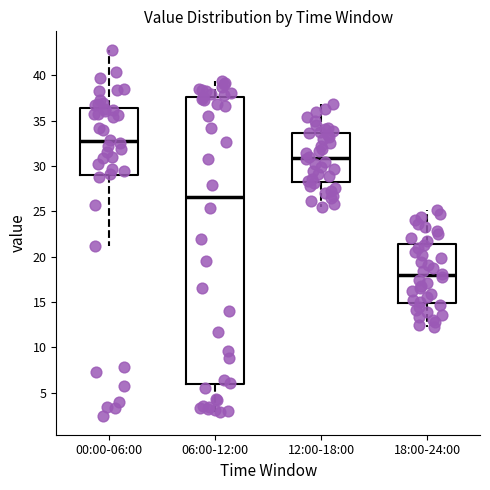

Reading left to right, transcribe this box plot: for each box, give where its median line is, the range the box spans, and where its two whiskers end, as read against the y-axis. The values are not printed on the chart, so give them approximately, as read against the axis.

00:00-06:00: median 32.5, box 29.0 to 36.5, whiskers 21.0 to 43.0
06:00-12:00: median 26.5, box 6.0 to 37.5, whiskers 3.0 to 39.5
12:00-18:00: median 31.0, box 28.5 to 33.5, whiskers 25.5 to 37.0
18:00-24:00: median 18.0, box 15.0 to 21.5, whiskers 12.5 to 25.0